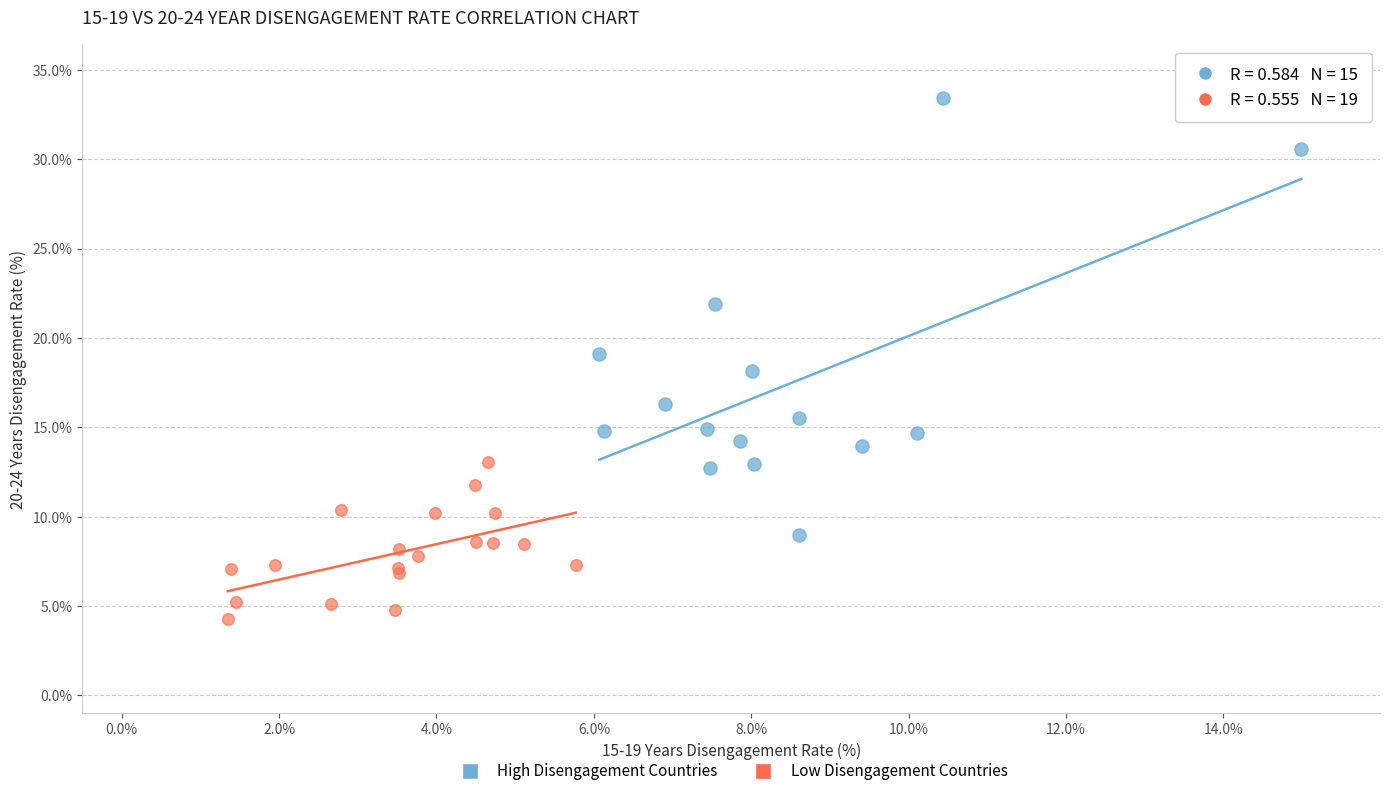

Which series contains the lowest Y value?

Low Disengagement Countries